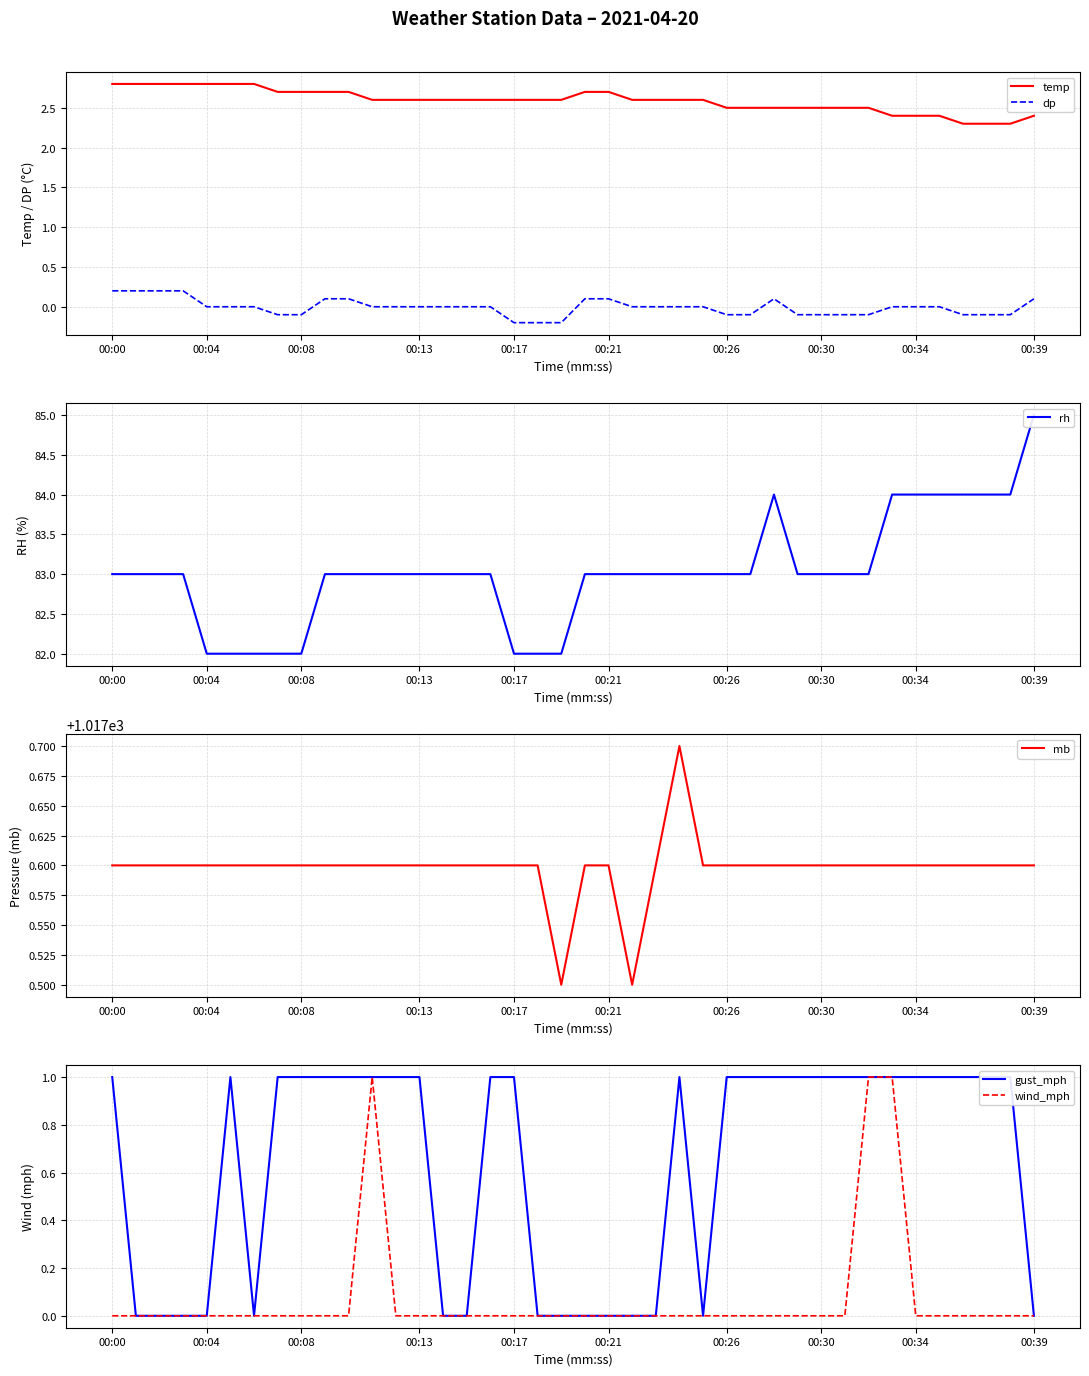

True or false: dp and temp cross at least once.

False